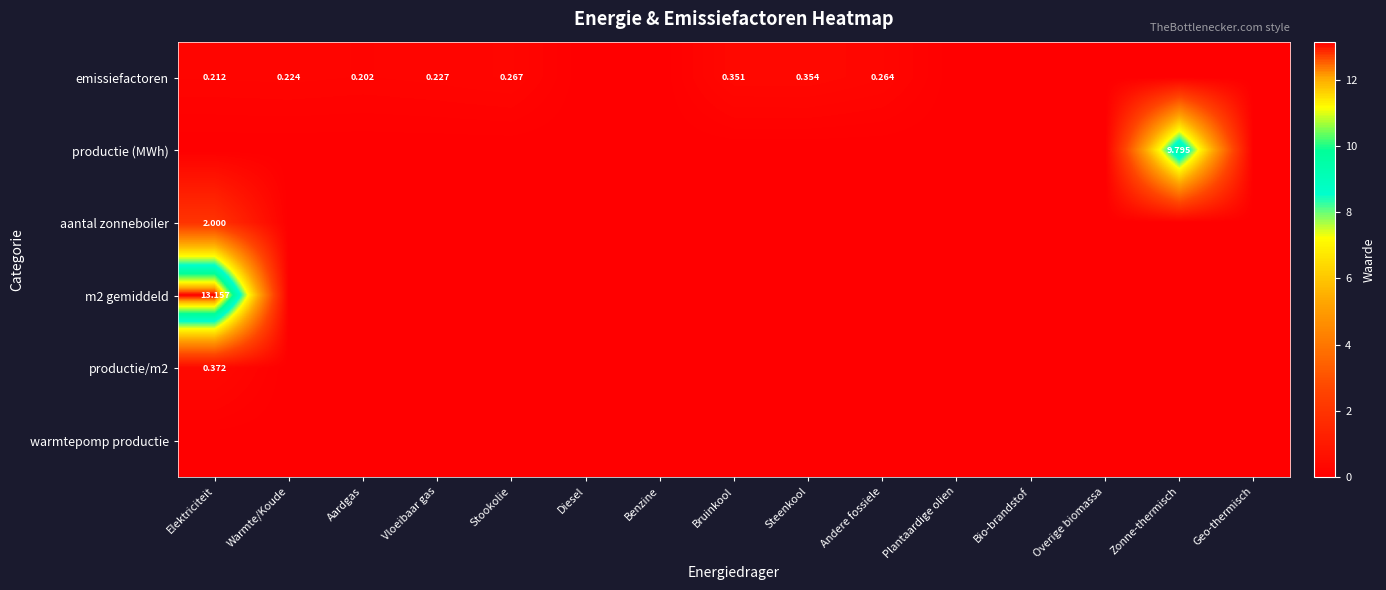

What is the difference between the maximum and minimum values in the productie/m2 series?

0.4